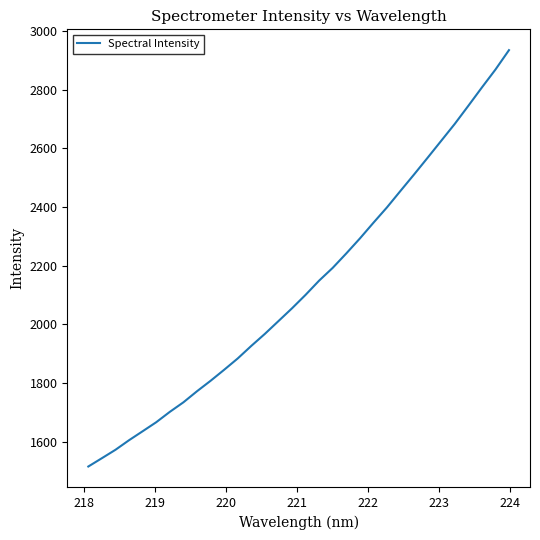

What is the difference between the maximum and minimum values?

1419.3